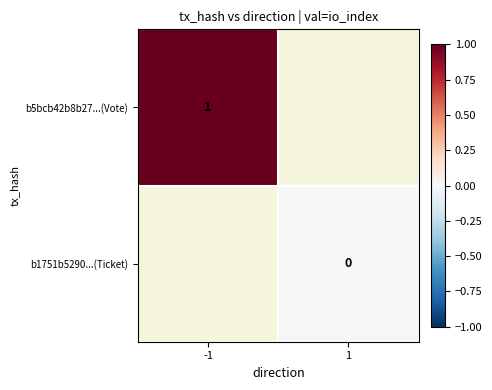

At how many categories does at least one series exceed 0?

1